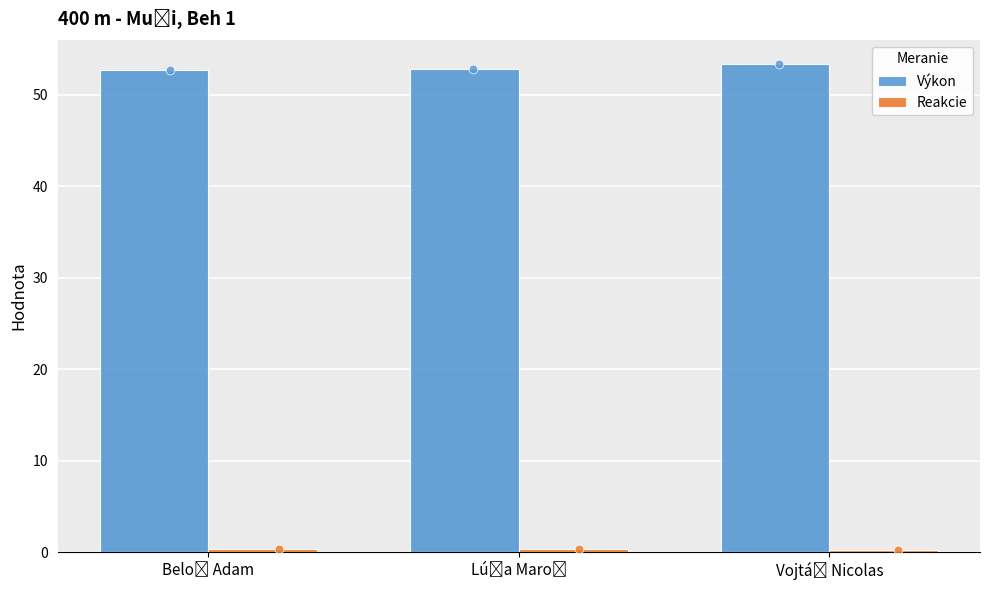

Which series has the largest Y range (max minus min)?

Výkon